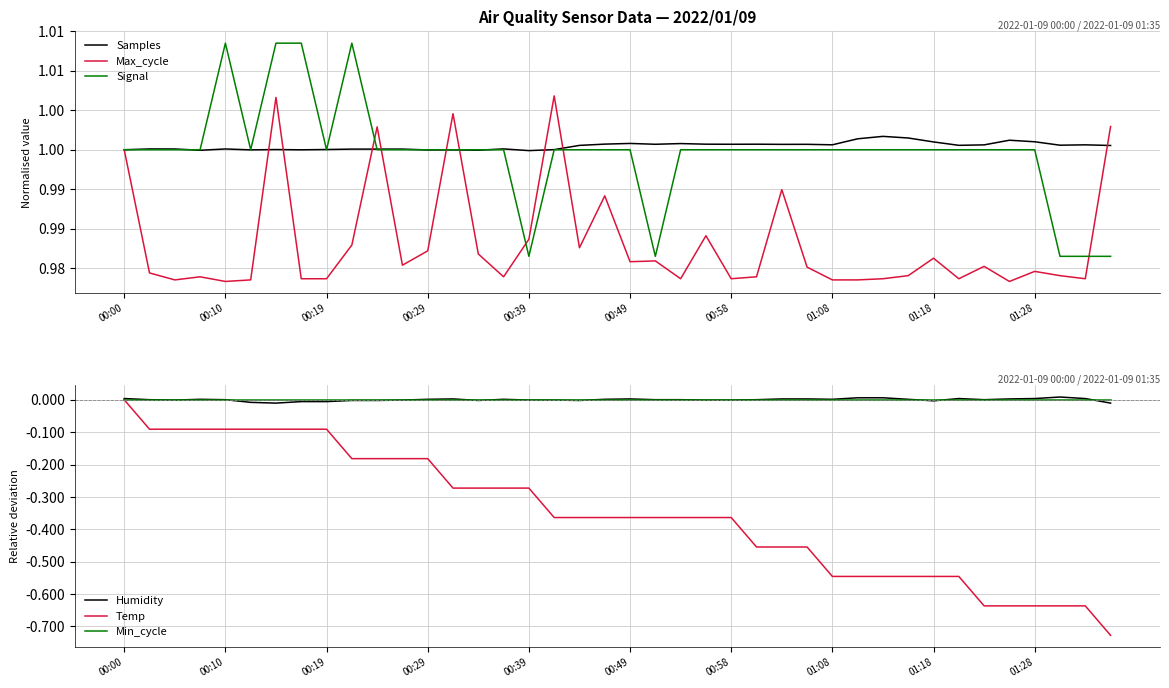

True or false: Min_cycle has more than 2 interior local peaks.

False